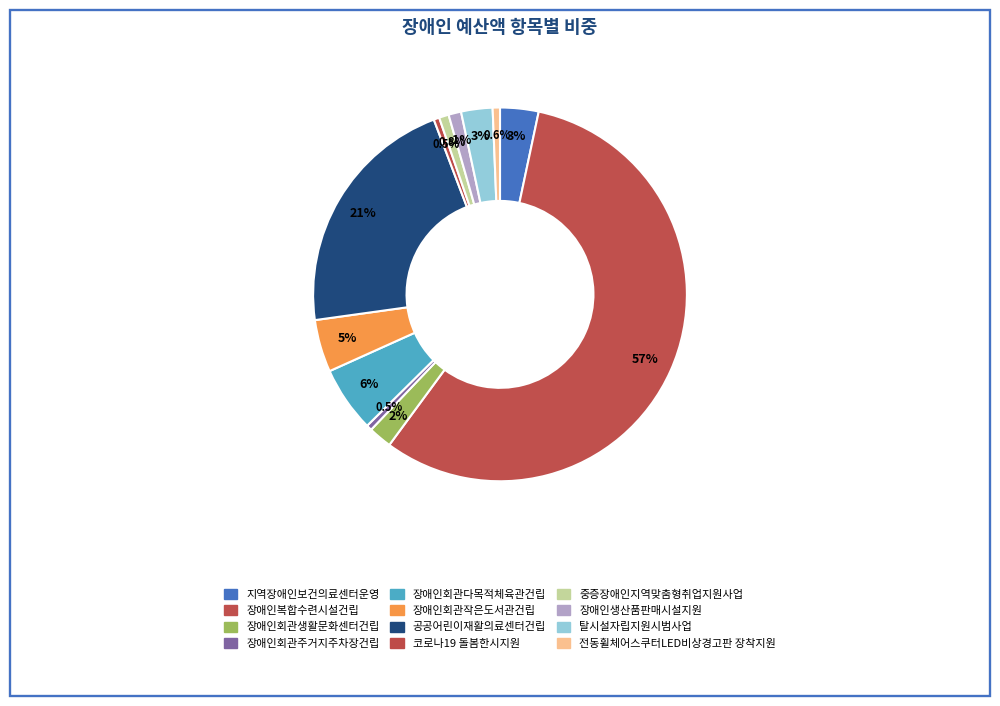

Is the sum of 지역장애인보건의료센터운영 and 장애인회관다목적체육관건립 greater than half?

No